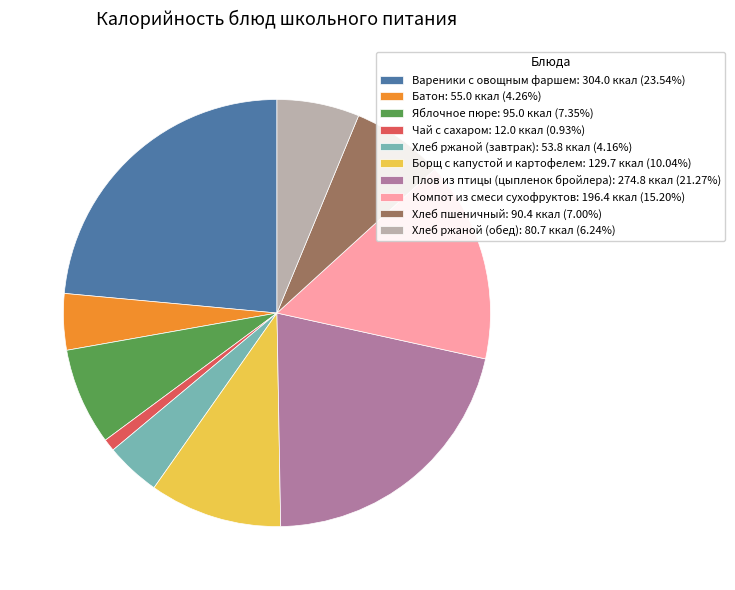

Approximately how many times larger is the value at Вареники с овощным фаршем: 304.0 ккал (23.54%) compared to Батон: 55.0 ккал (4.26%)?

5.5